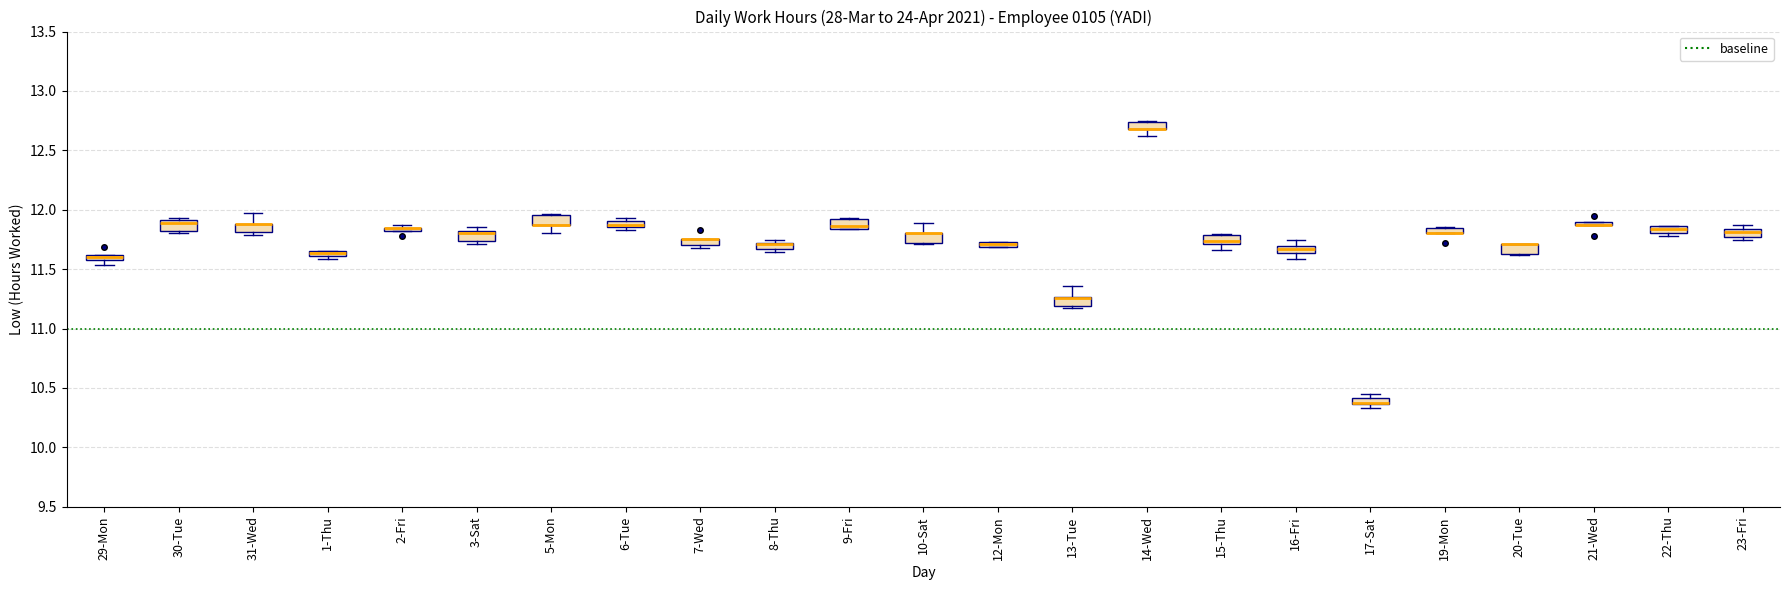

Where is the upper edge of the box for 8-Thu on the y-axis? The values are not printed on the chart, so give them approximately, as read against the axis.

11.70